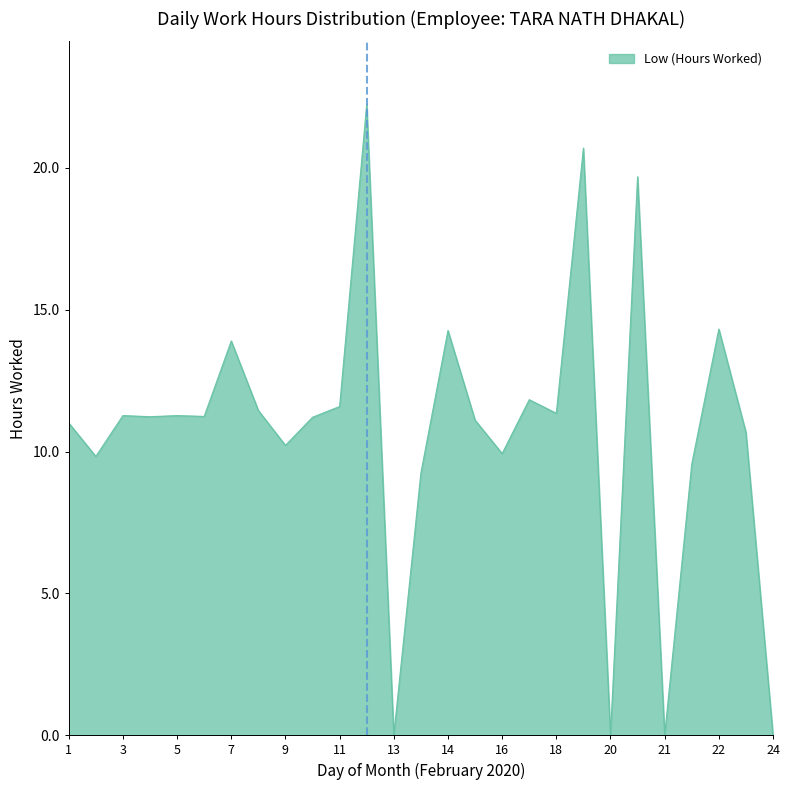

What is the difference between the maximum and minimum values?

22.2